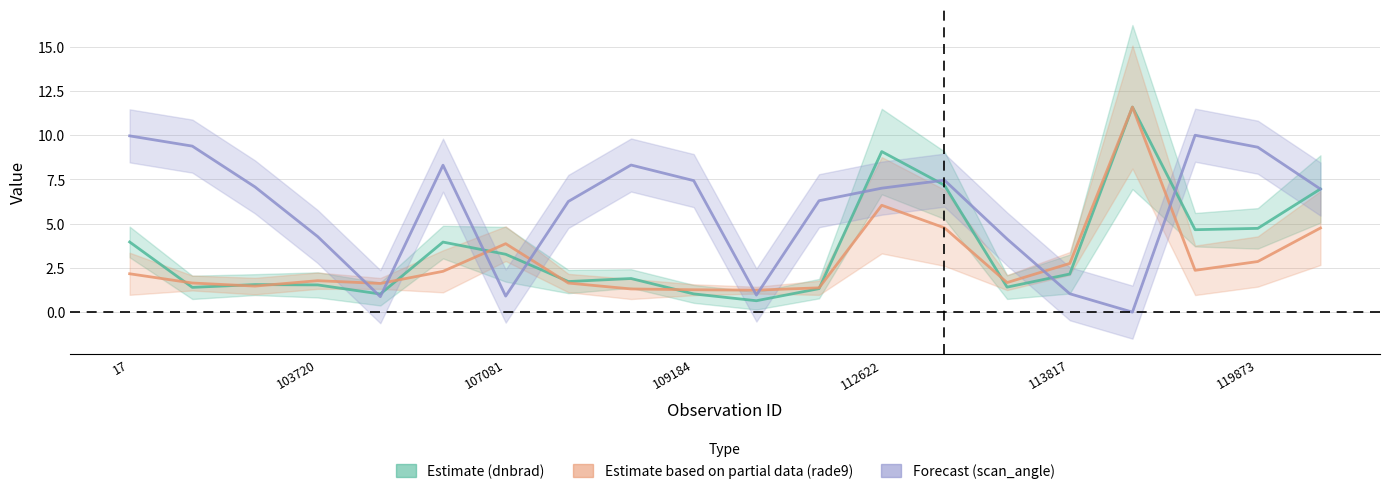

What value does the Estimate (dnbrad) series have at 109184?

1.0